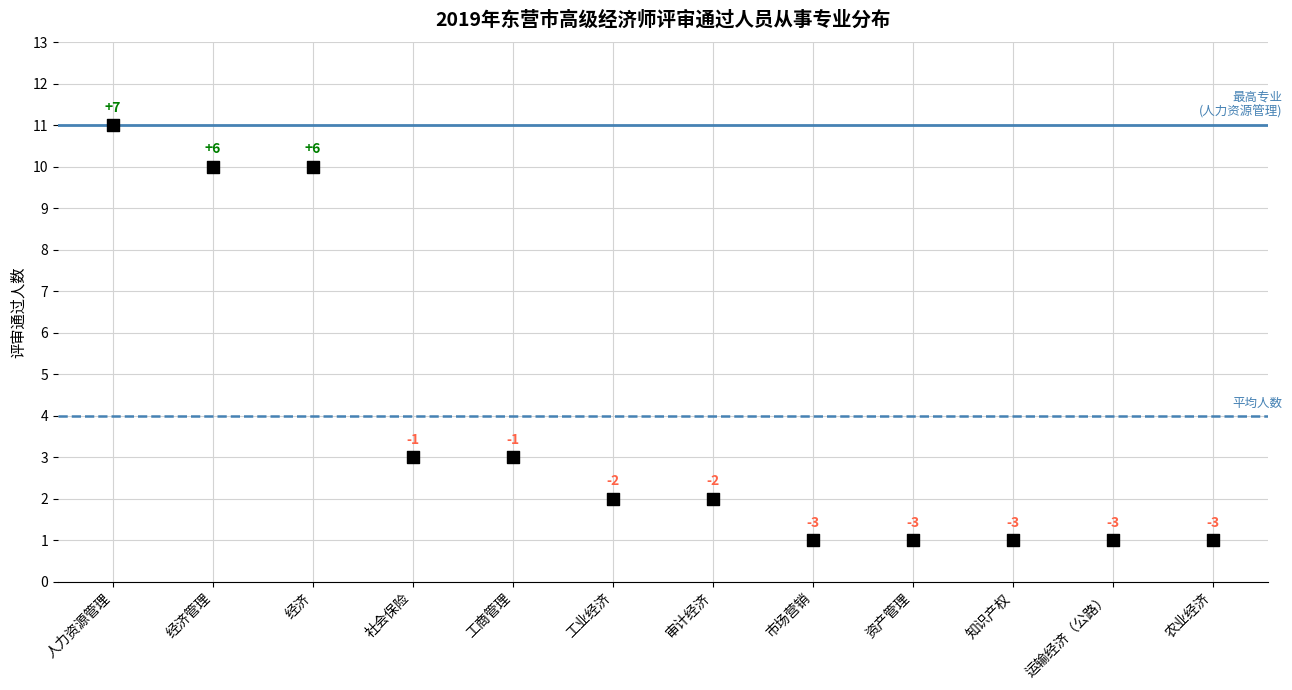

What Y value in the scatter plot is closest to 6?

3